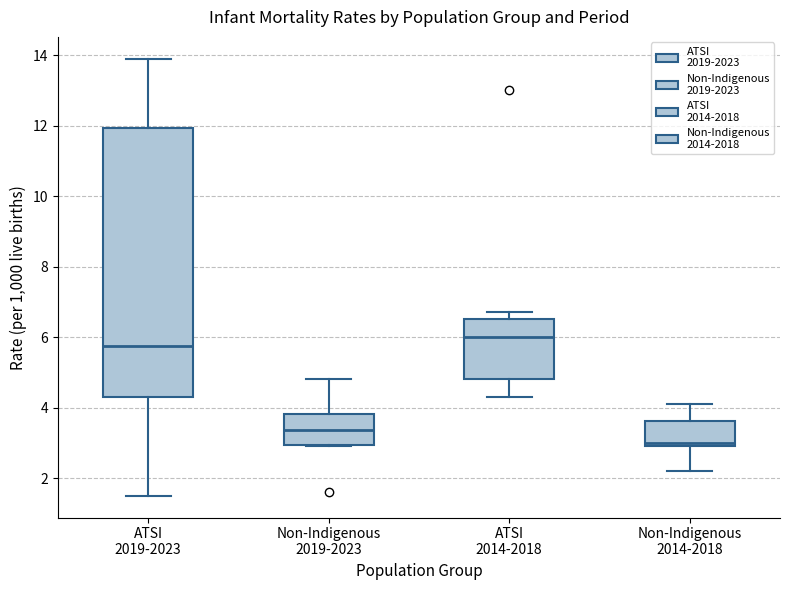

Which box's median line is the lowest?

Non-Indigenous 2014-2018